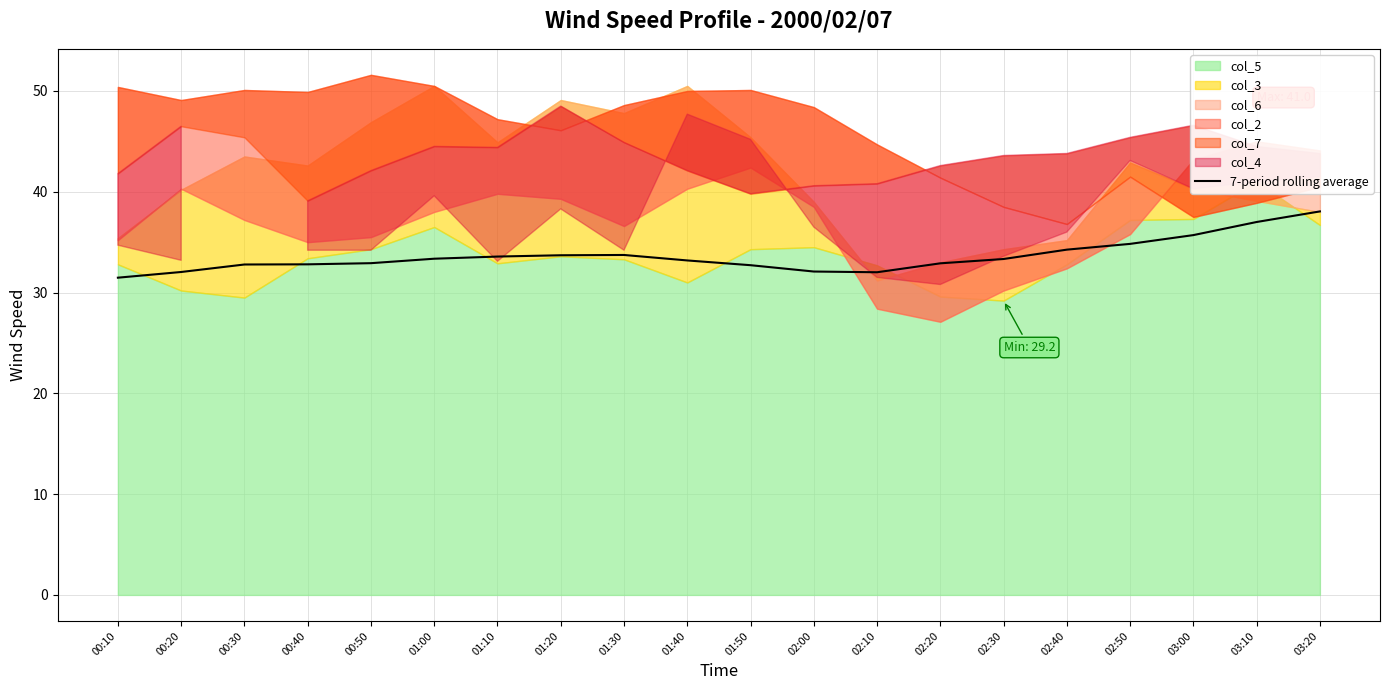

Is it true that 7-period rolling average equals 32.8 at 00:30?

True